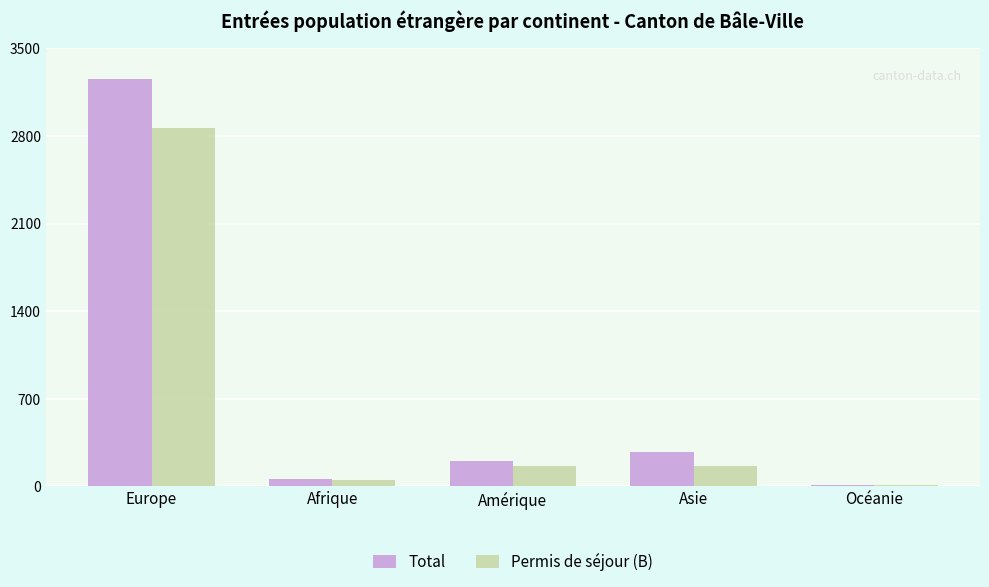

List the labels in order of Total value, largest first.

Europe, Asie, Amérique, Afrique, Océanie